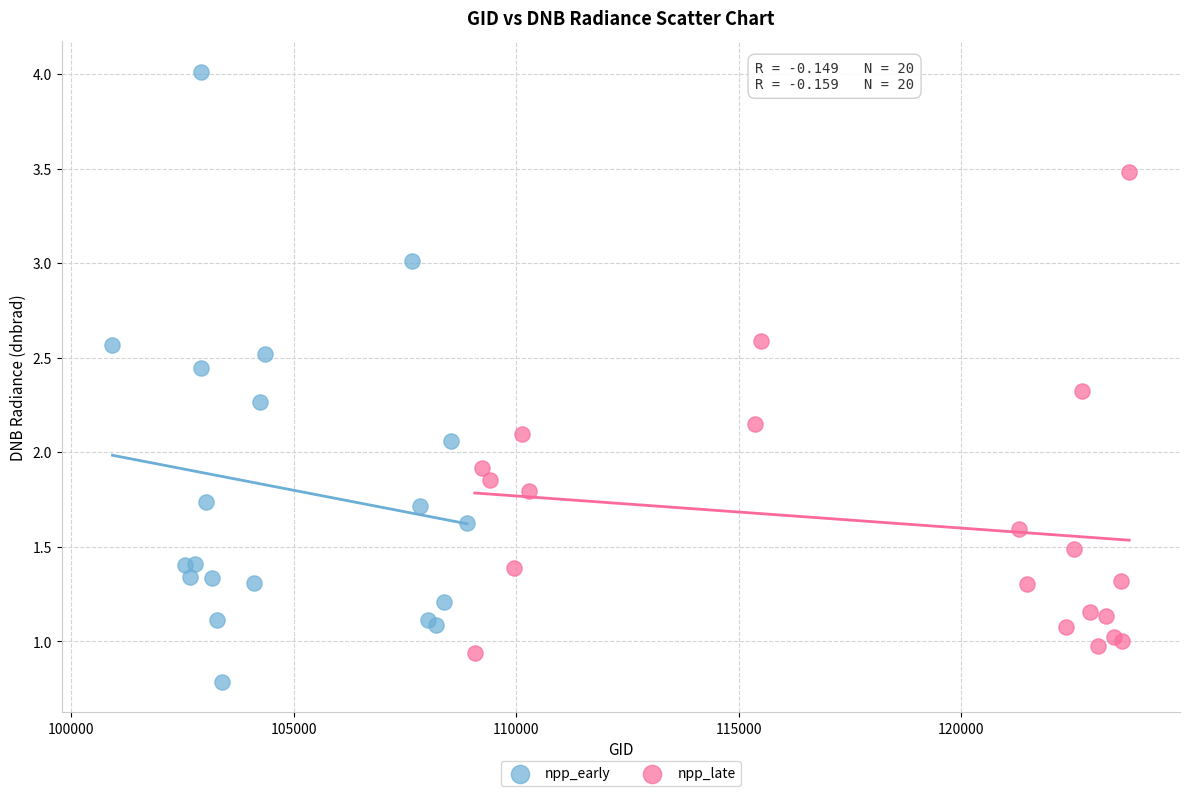

Which series contains the lowest Y value?

npp_early